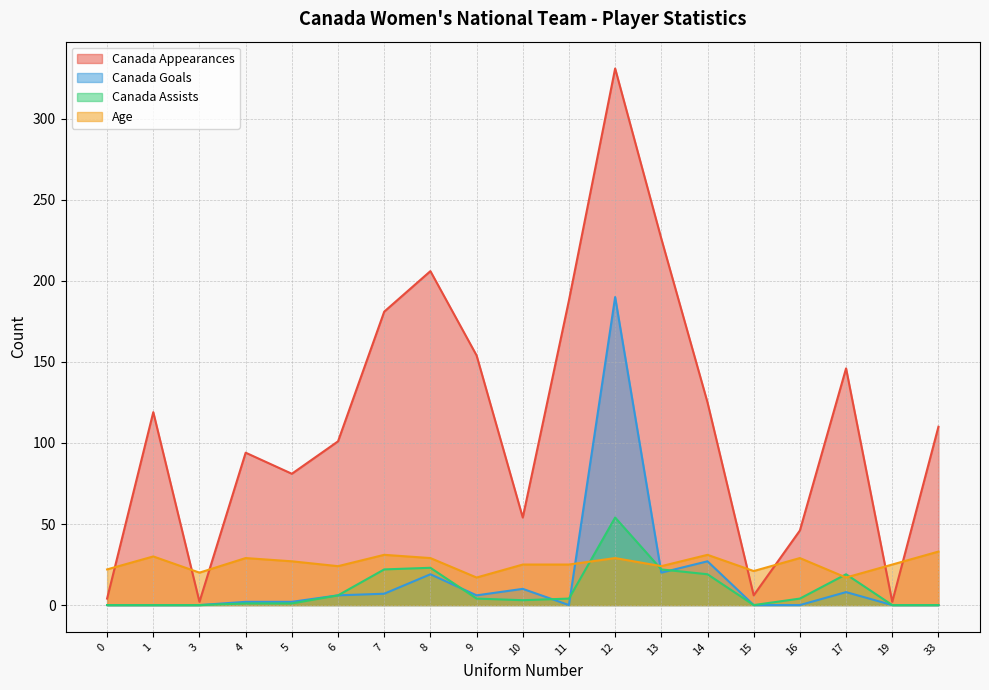

Rank the series by their maximum value, from lowest to highest.

Age, Canada Assists, Canada Goals, Canada Appearances